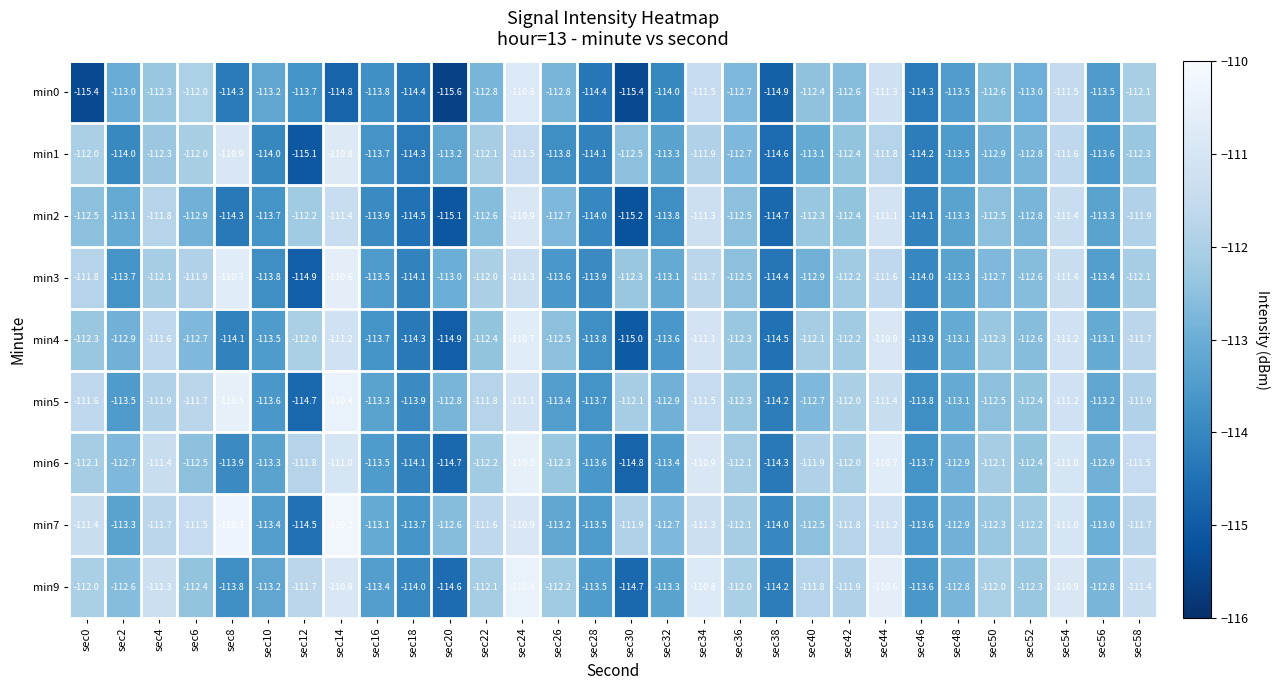

At which label does min7 first exceed -112?

sec0